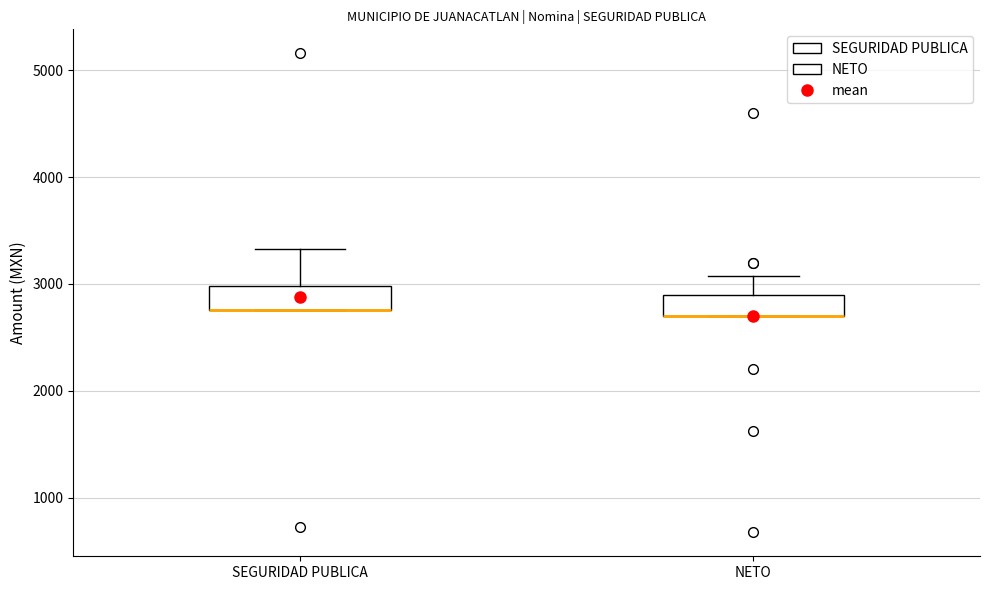

Where is the upper edge of the box for NETO on the y-axis? The values are not printed on the chart, so give them approximately, as read against the axis.

2900